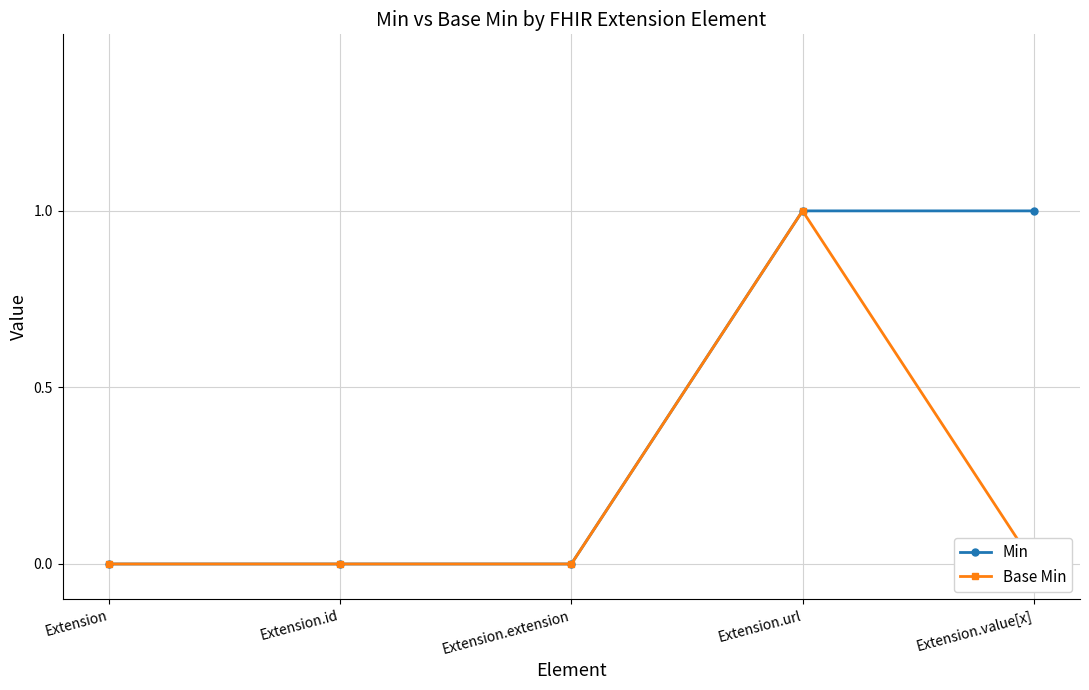

Which category has the highest value across all series?

Extension.url